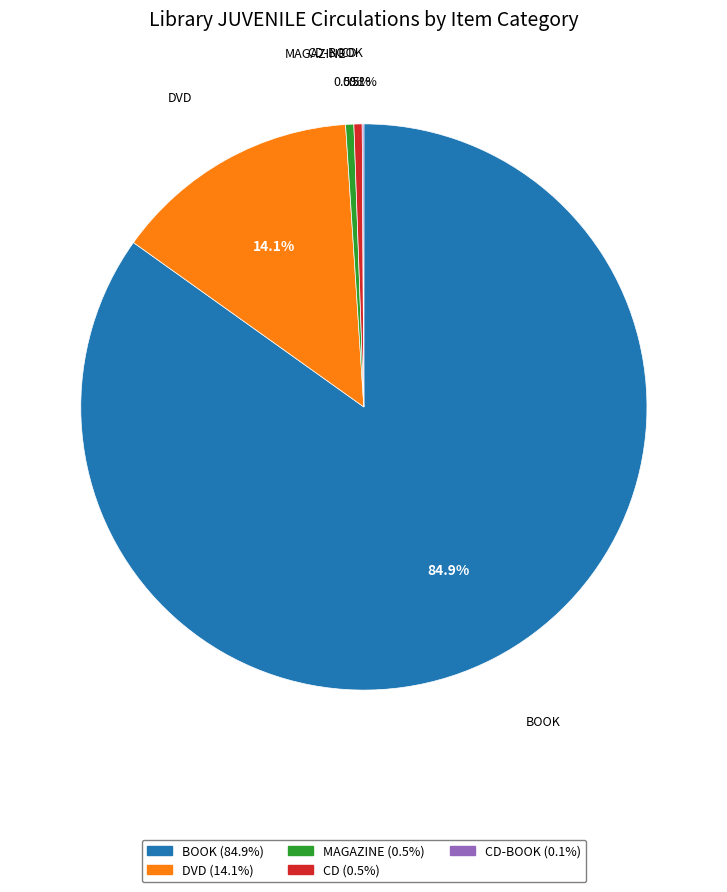

Is there any slice that represents more than half of the pie?

Yes